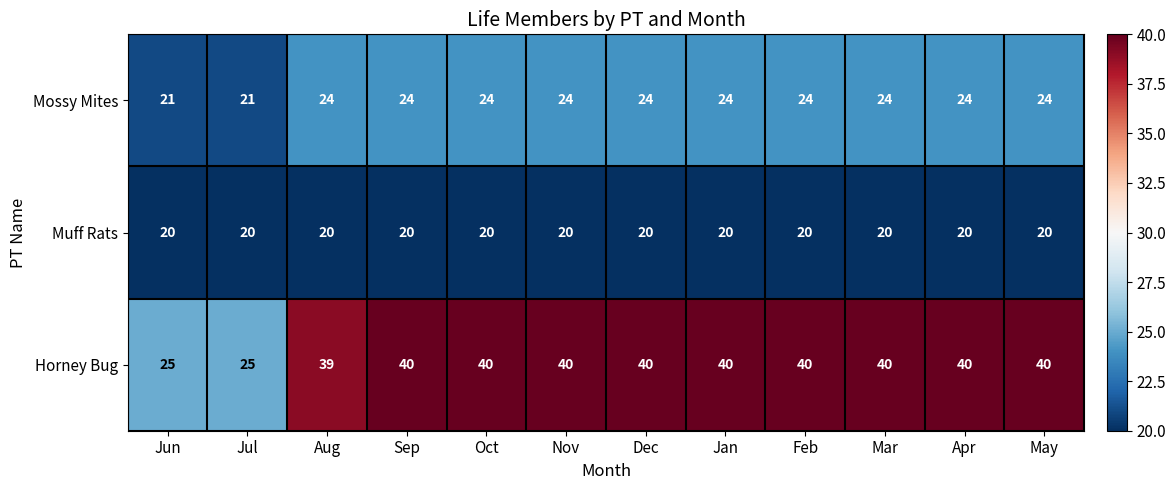

What is the sum of the Muff Rats values at Jul and Oct?

40